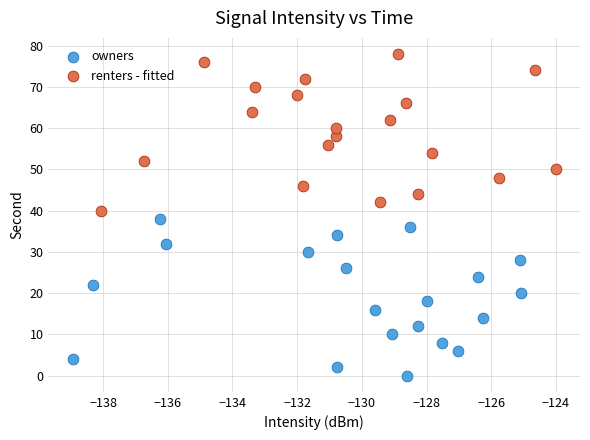

Which series contains the highest Y value?

renters - fitted